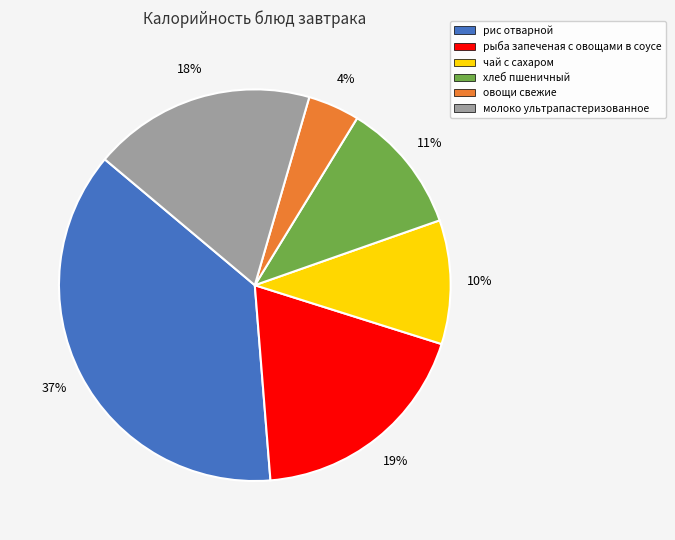

What is the smallest slice in the pie chart?

овощи свежие